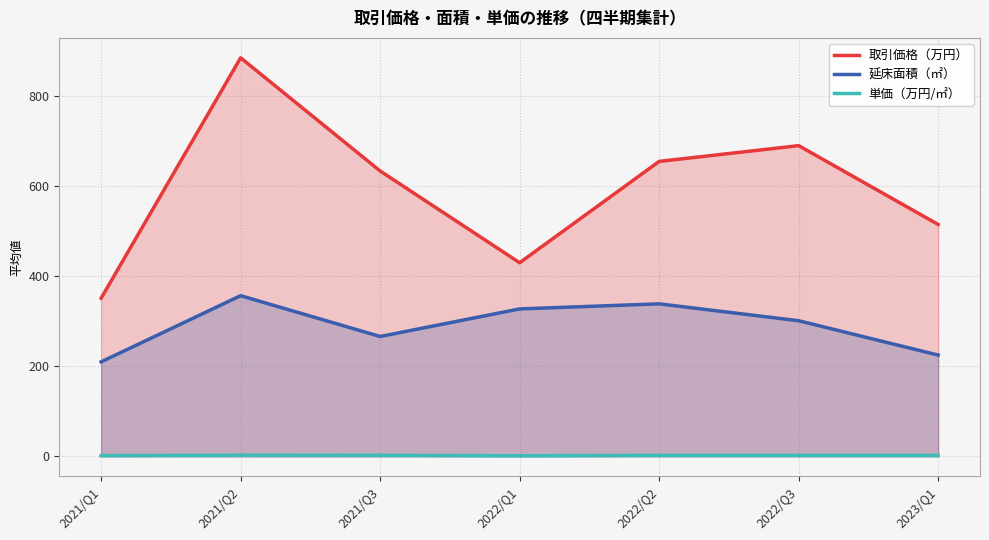

In 取引価格（万円）, how many points are lower than both neighbors (excluding endpoints)?

1